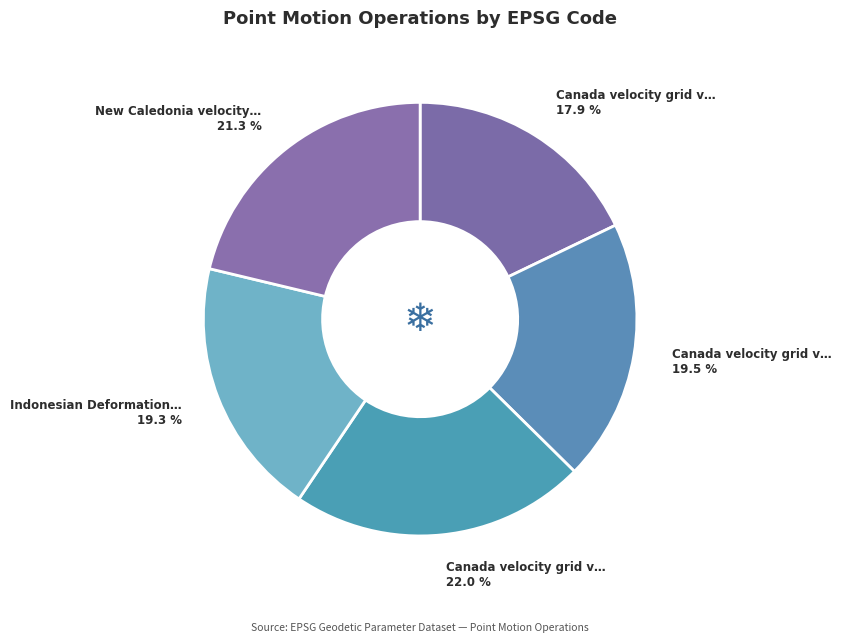

How many slices are in this pie chart?

5